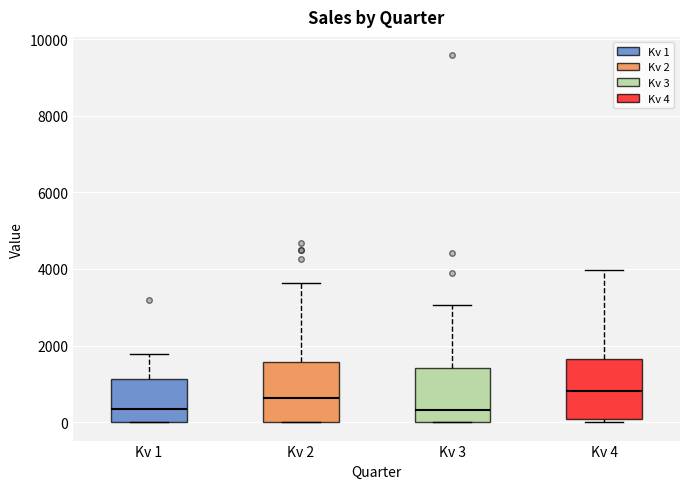

Reading left to right, transcribe this box plot: for each box, give where its median line is, the range the box spans, and where its two whiskers end, as read against the y-axis. The values are not printed on the chart, so give them approximately, as read against the axis.

Kv 1: median 400, box 0 to 1200, whiskers 0 to 1800
Kv 2: median 600, box 0 to 1600, whiskers 0 to 3600
Kv 3: median 400, box 0 to 1400, whiskers 0 to 3000
Kv 4: median 800, box 0 to 1600, whiskers 0 (just below the box's lower edge) to 4000